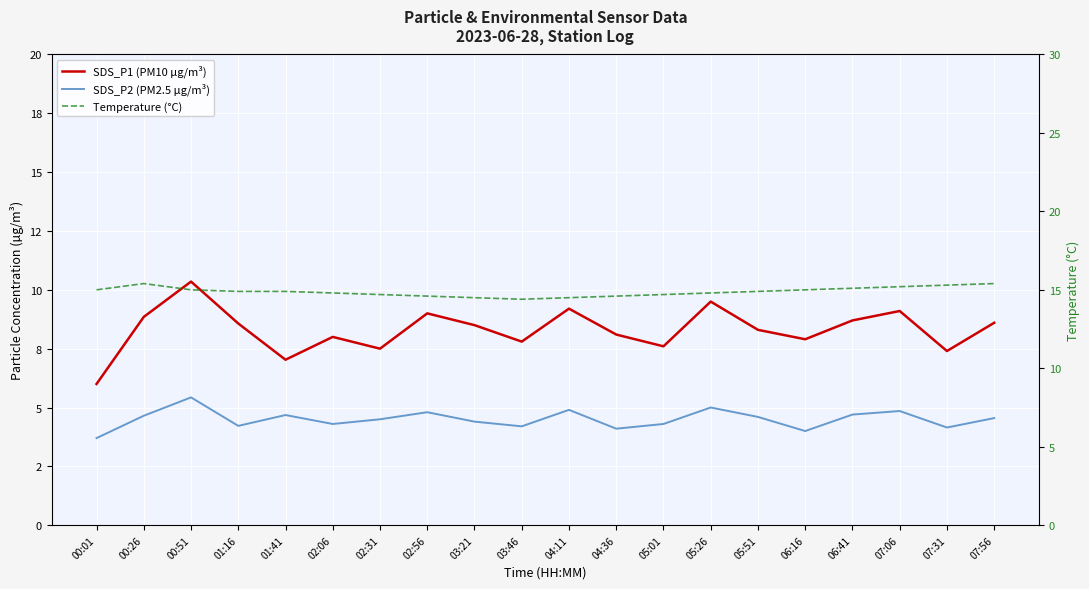

What is the sum of the SDS_P1 (PM10 µg/m³) values at 00:51 and 05:26?

19.9